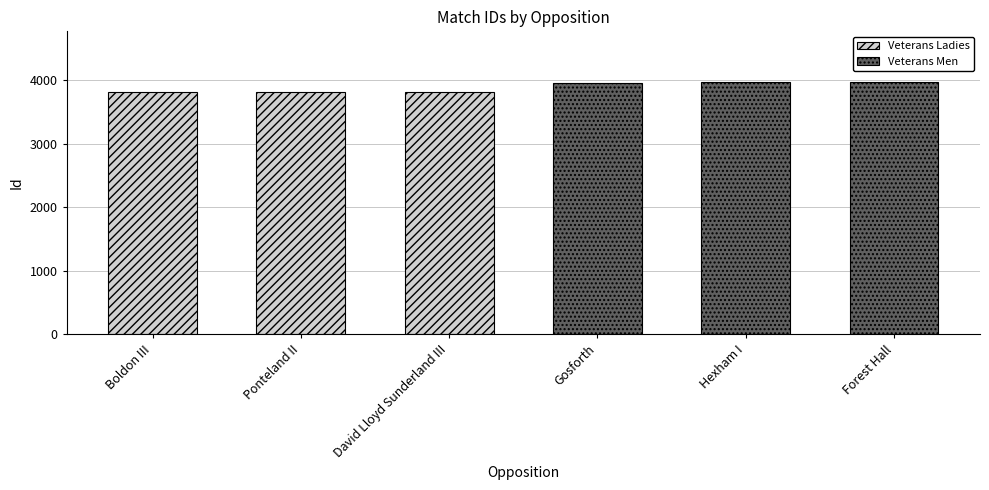

What is the label of the 2nd bar from the right?

Hexham I